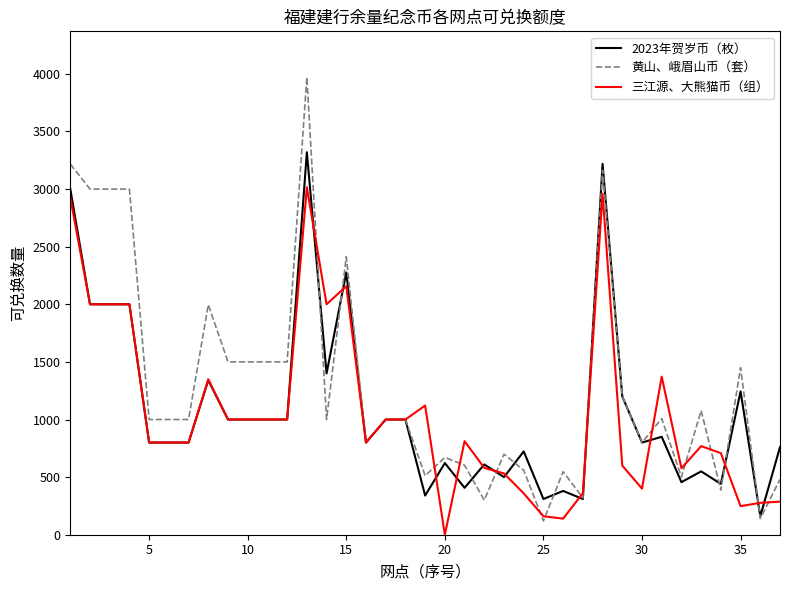

List the series in order of their peak value, highest first.

黄山、峨眉山币（套）, 2023年贺岁币（枚）, 三江源、大熊猫币（组）